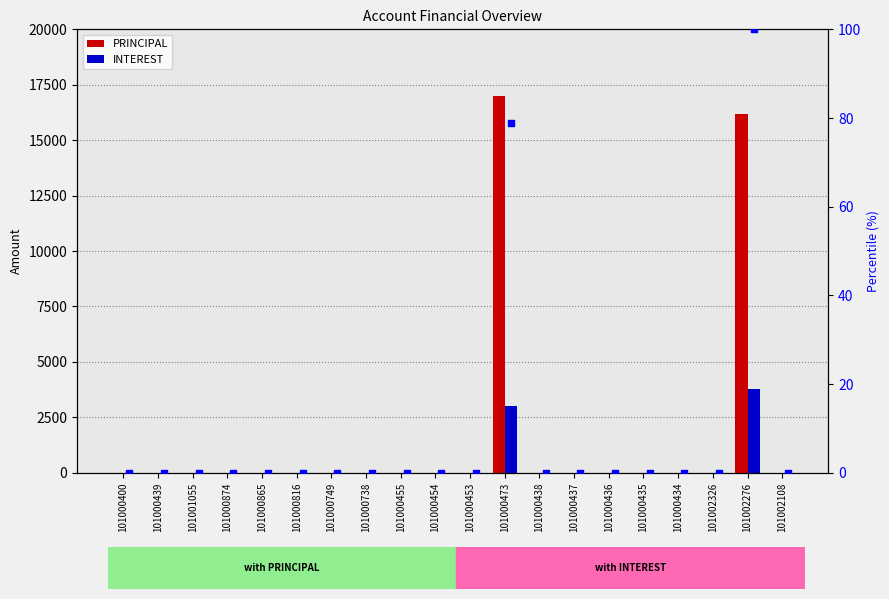

Which series contains the lowest Y value?

PRINCIPAL